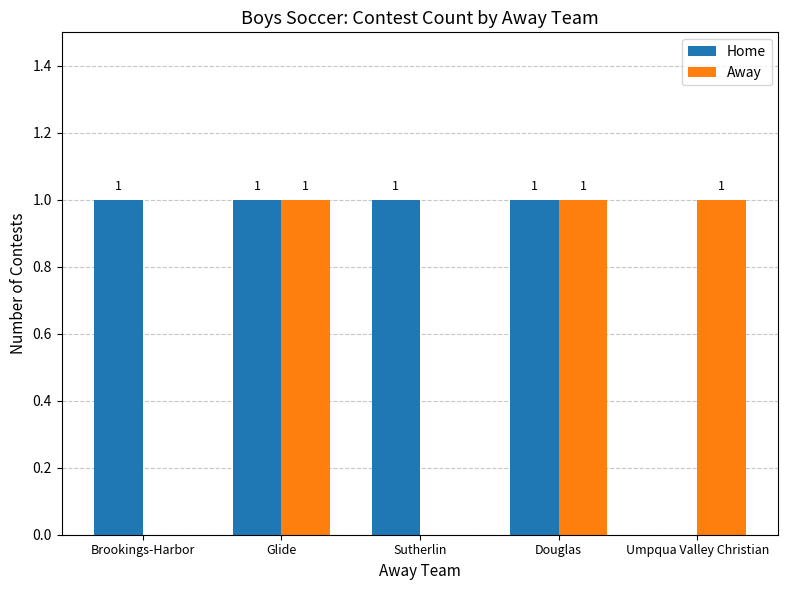

How many series are shown in this chart?

2